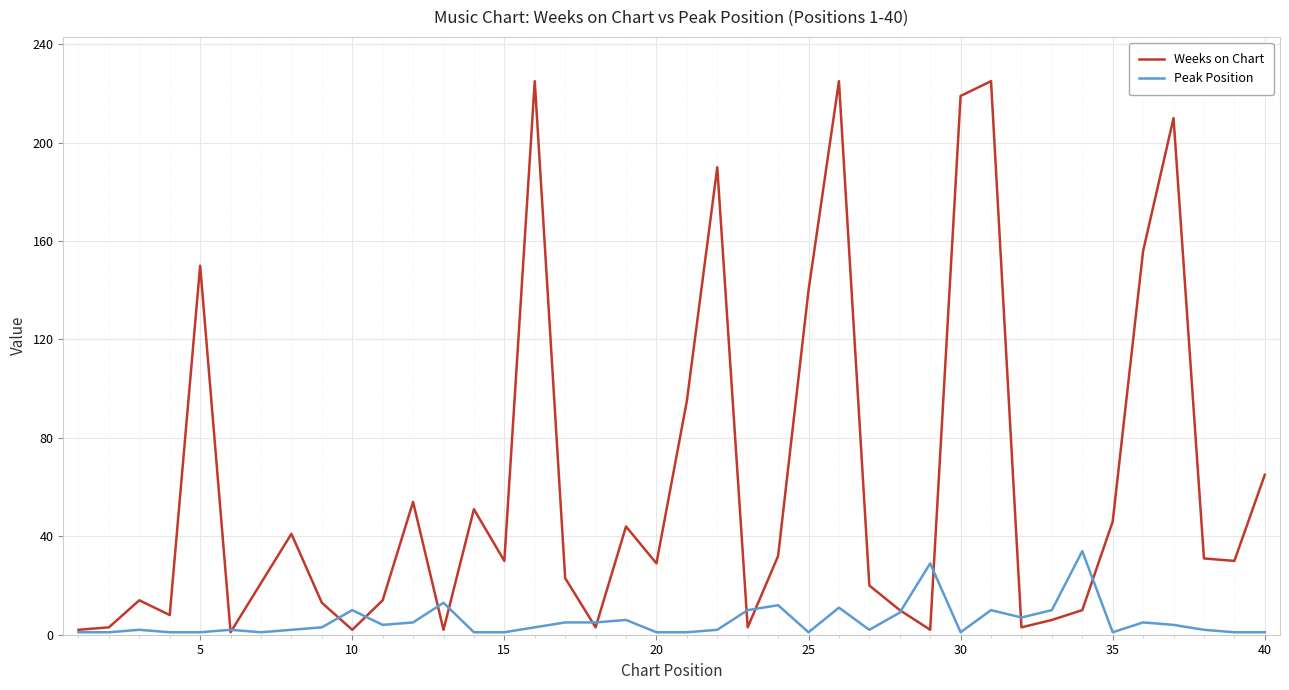

What is the highest value of the Peak Position series?

34